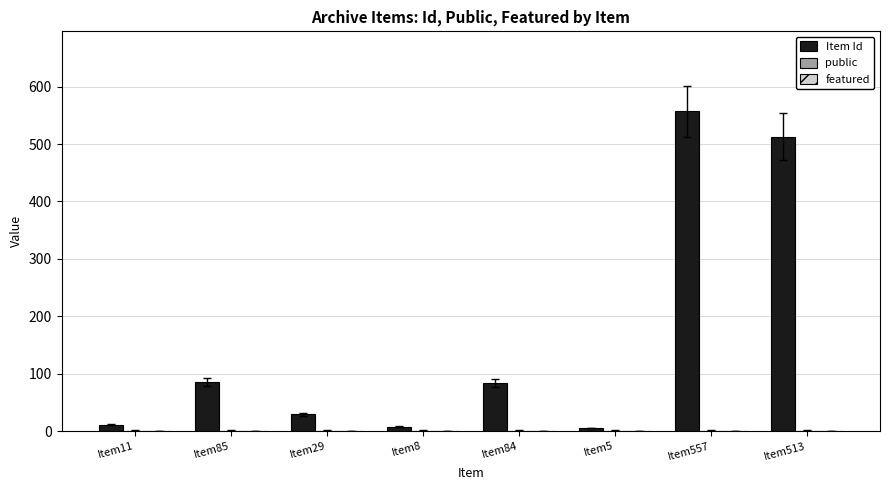

Between Item8 and Item513, which series saw the biggest shift?

Item Id